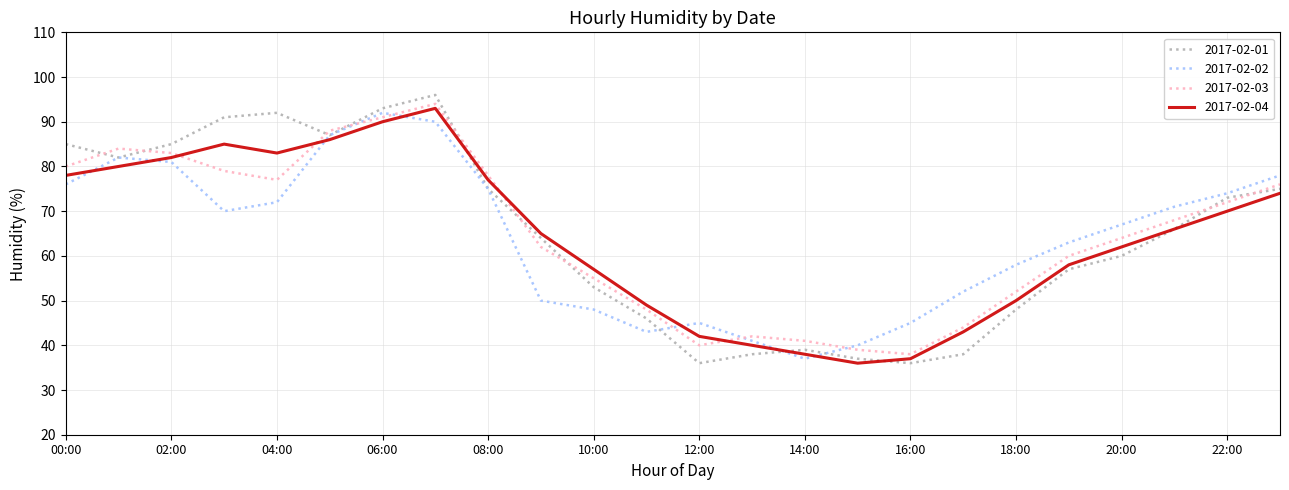

How many interior local valleys does the 2017-02-01 series have?

4